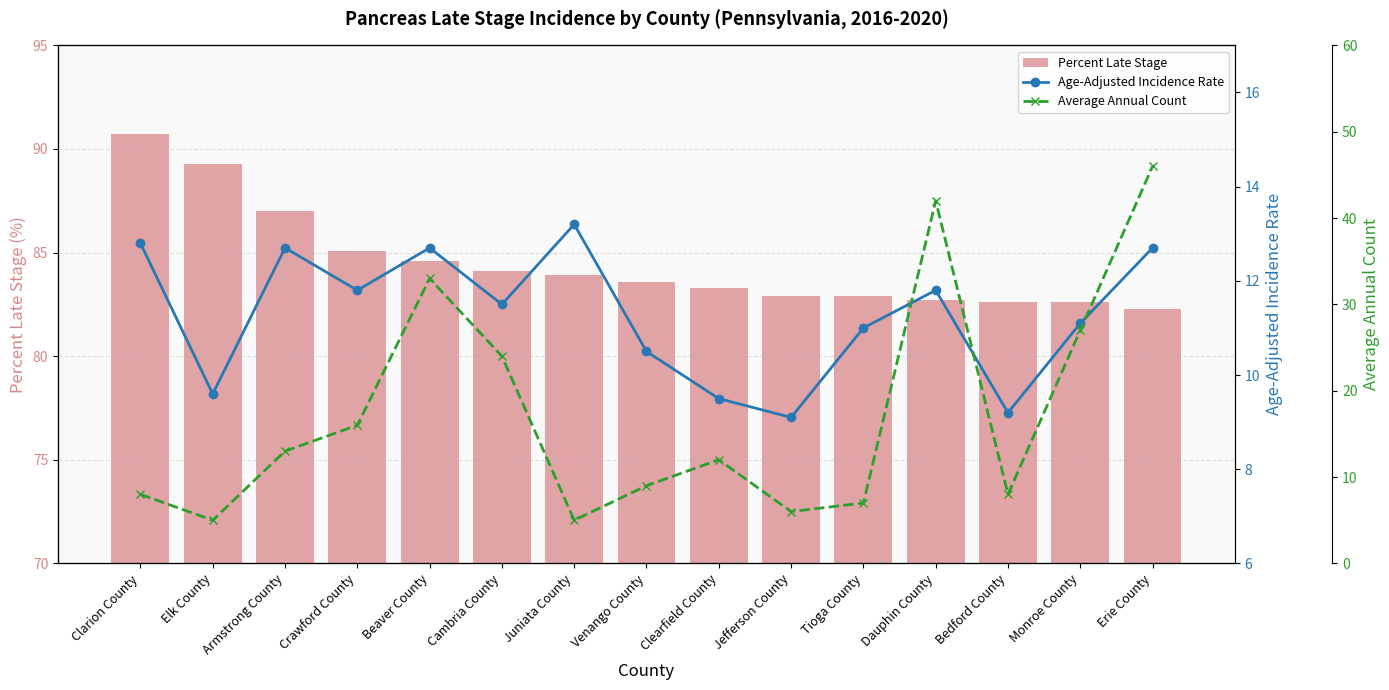

How many groups of bars are there?

15